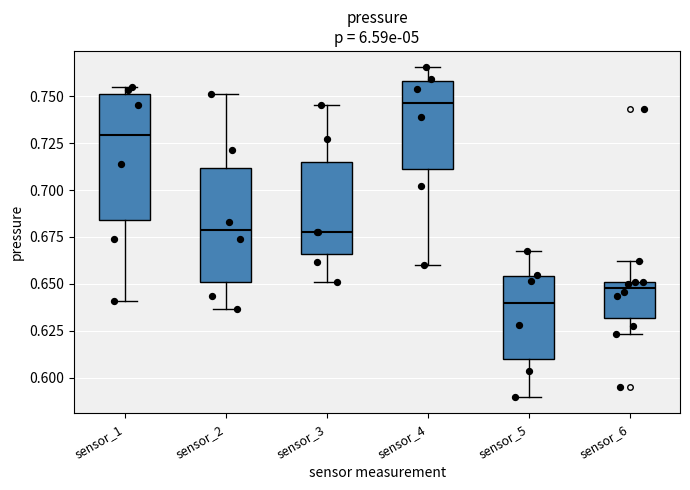

Reading left to right, transcribe this box plot: for each box, give where its median line is, the range the box spans, and where its two whiskers end, as read against the y-axis. The values are not printed on the chart, so give them approximately, as read against the axis.

sensor_1: median 0.730, box 0.685 to 0.750, whiskers 0.640 to 0.755
sensor_2: median 0.680, box 0.650 to 0.710, whiskers 0.635 to 0.750
sensor_3: median 0.680, box 0.665 to 0.715, whiskers 0.650 to 0.745
sensor_4: median 0.745, box 0.710 to 0.760, whiskers 0.660 to 0.765
sensor_5: median 0.640, box 0.610 to 0.655, whiskers 0.590 to 0.665
sensor_6: median 0.650 (just below the box's upper edge), box 0.630 to 0.650, whiskers 0.625 to 0.660